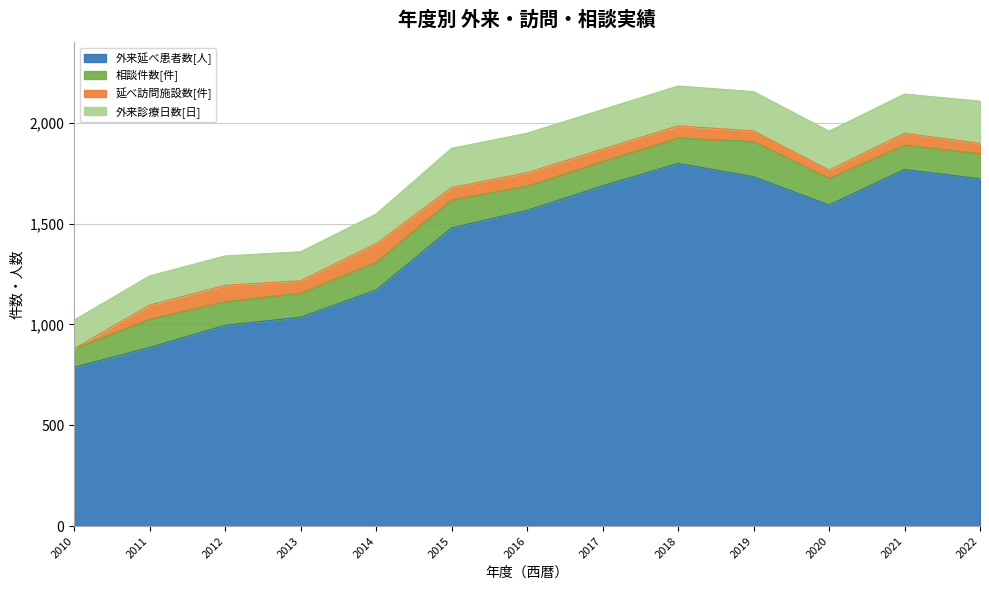

Which series has the largest range (max minus min)?

外来延べ患者数[人]